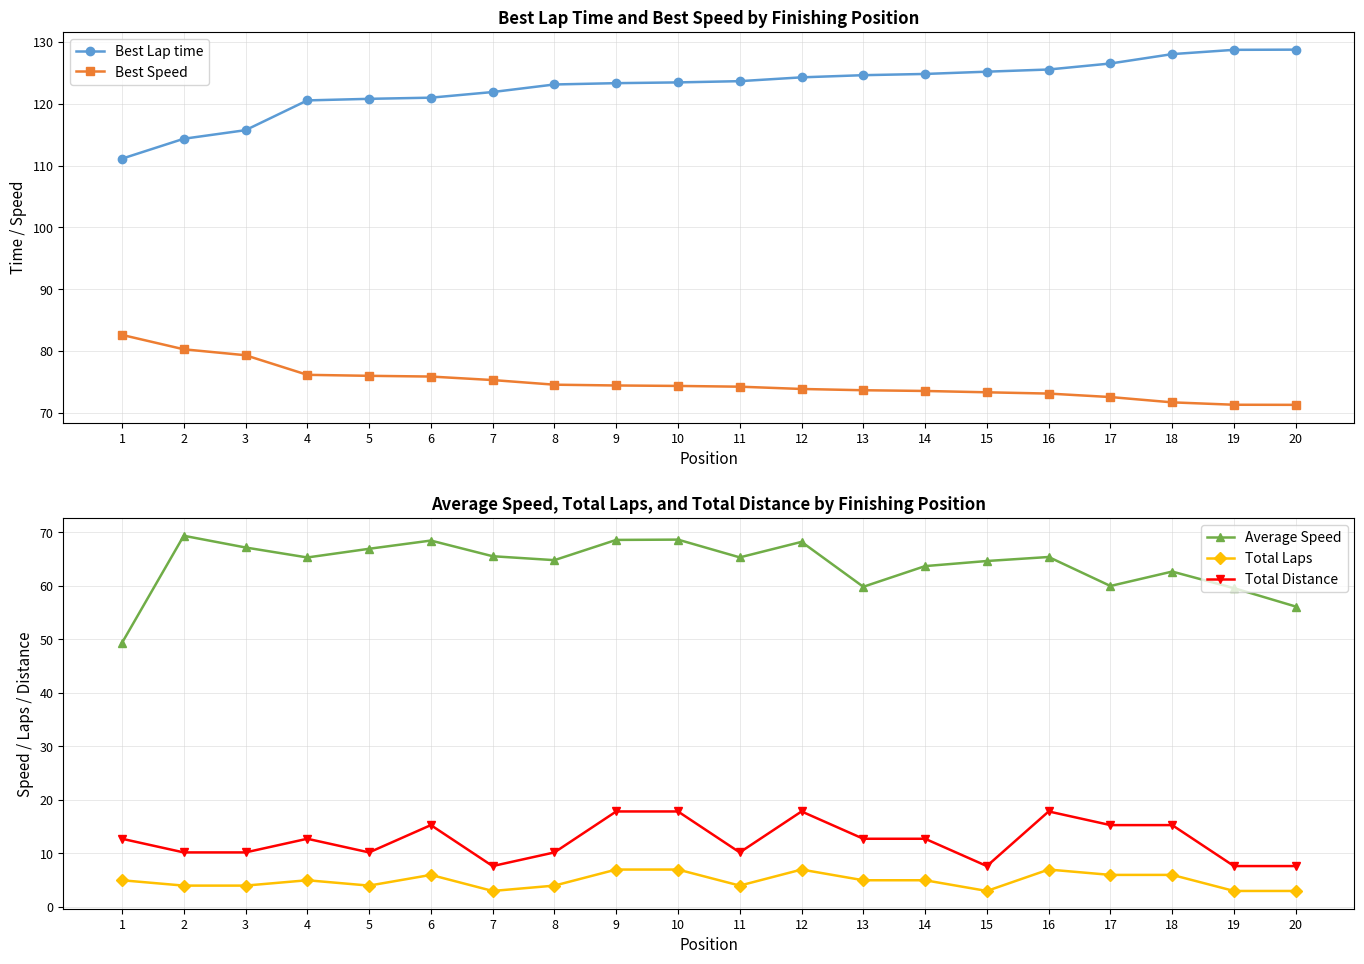

Reading left to right, transcribe all the data shown in this chart.

Best Lap time: 1=111.1	2=114.3	3=115.7	4=120.5	5=120.8	6=121.0	7=121.9	8=123.1	9=123.3	10=123.5	11=123.7	12=124.3	13=124.6	14=124.8	15=125.2	16=125.5	17=126.5	18=128.0	19=128.7	20=128.8
Best Speed: 1=82.6	2=80.3	3=79.3	4=76.2	5=76.0	6=75.9	7=75.3	8=74.6	9=74.4	10=74.4	11=74.2	12=73.9	13=73.7	14=73.5	15=73.3	16=73.1	17=72.6	18=71.7	19=71.3	20=71.3
Average Speed: 1=49.3	2=69.3	3=67.2	4=65.3	5=66.9	6=68.4	7=65.5	8=64.8	9=68.6	10=68.6	11=65.3	12=68.2	13=59.8	14=63.7	15=64.6	16=65.4	17=60.0	18=62.7	19=59.6	20=56.1
Total Laps: 1=5.0	2=4.0	3=4.0	4=5.0	5=4.0	6=6.0	7=3.0	8=4.0	9=7.0	10=7.0	11=4.0	12=7.0	13=5.0	14=5.0	15=3.0	16=7.0	17=6.0	18=6.0	19=3.0	20=3.0
Total Distance: 1=12.8	2=10.2	3=10.2	4=12.8	5=10.2	6=15.3	7=7.7	8=10.2	9=17.9	10=17.9	11=10.2	12=17.9	13=12.8	14=12.8	15=7.7	16=17.9	17=15.3	18=15.3	19=7.7	20=7.7